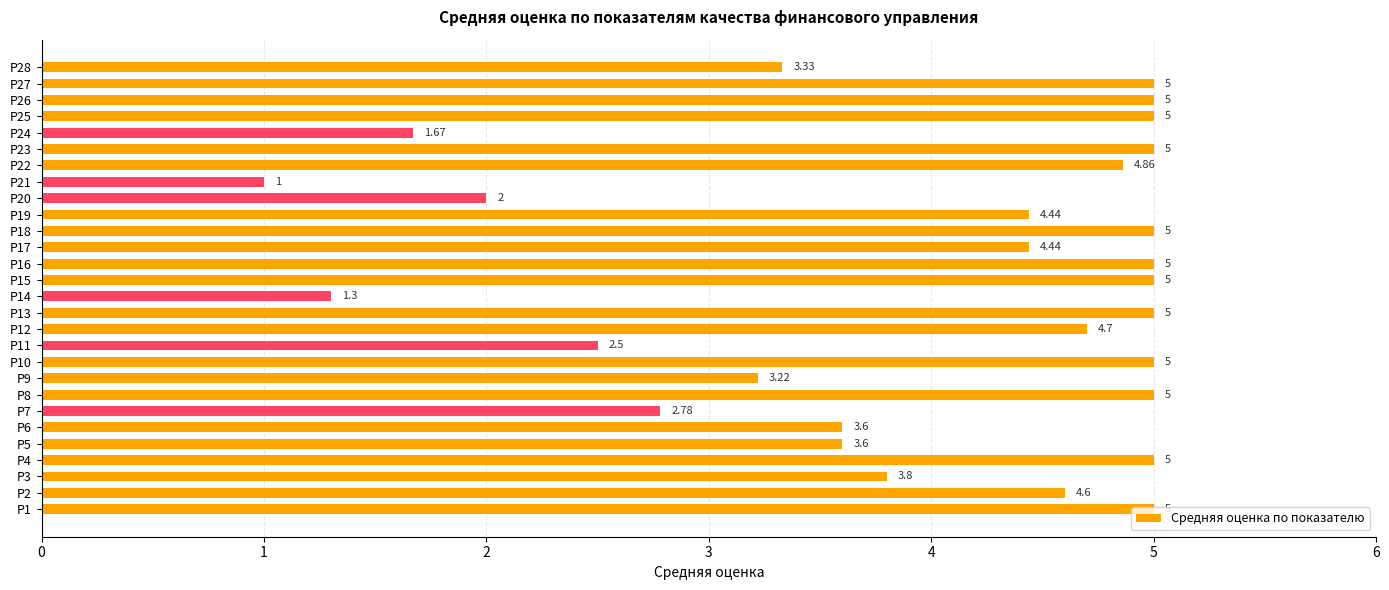

At which category does the chart reach its minimum across all series?

Р21